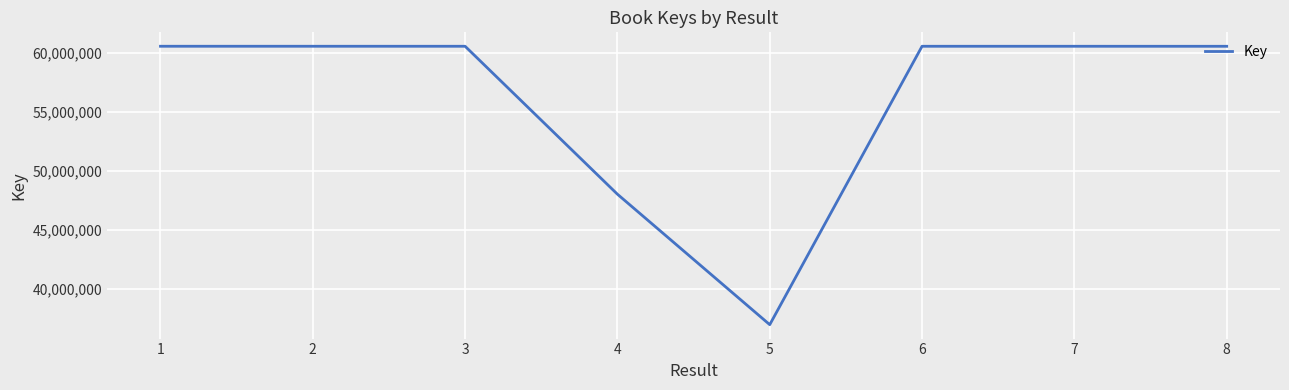

What is the maximum value shown in the chart?

60591290